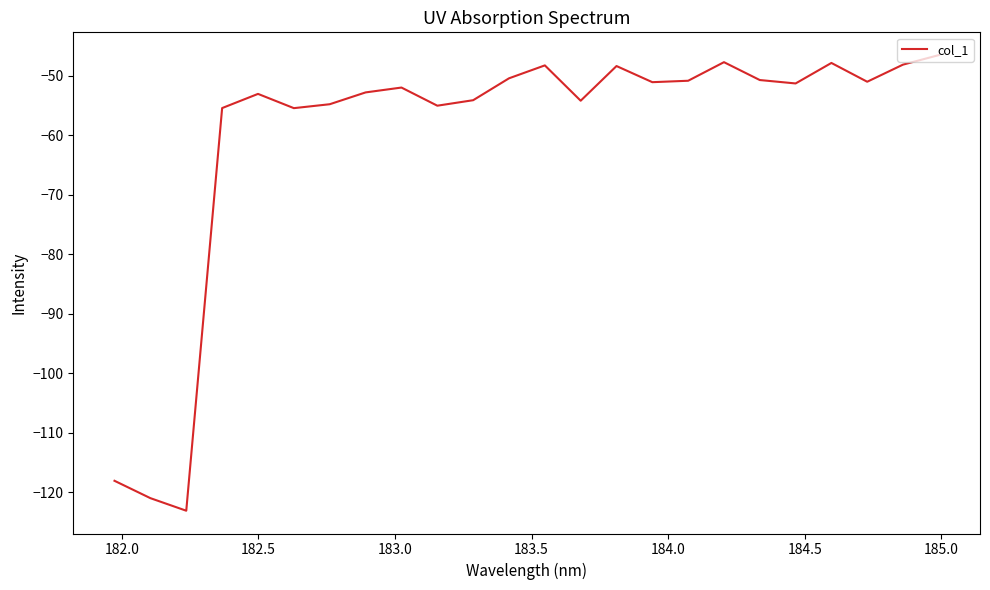

How many interior local valleys (lower than both neighbors) does the data have?

7